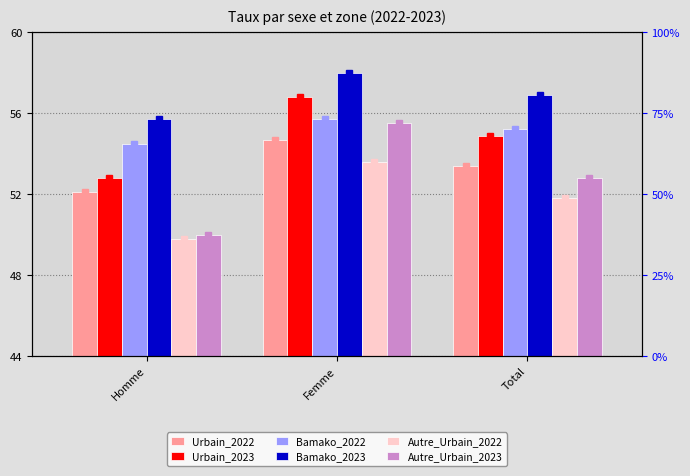

Reading left to right, extract all data points from this chart.

Urbain_2022: Homme=52.1	Femme=54.7	Total=53.4
Urbain_2023: Homme=52.8	Femme=56.8	Total=54.9
Bamako_2022: Homme=54.5	Femme=55.7	Total=55.2
Bamako_2023: Homme=55.7	Femme=58.0	Total=56.9
Autre_Urbain_2022: Homme=49.8	Femme=53.6	Total=51.8
Autre_Urbain_2023: Homme=50.0	Femme=55.5	Total=52.8